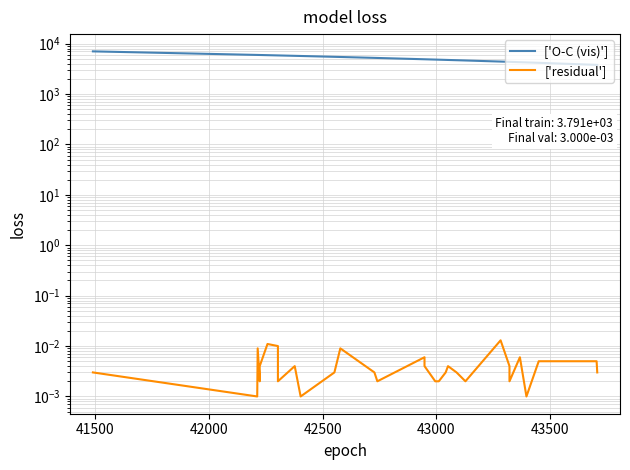

What is the difference between the highest and lowest values at 42500?

5960.0